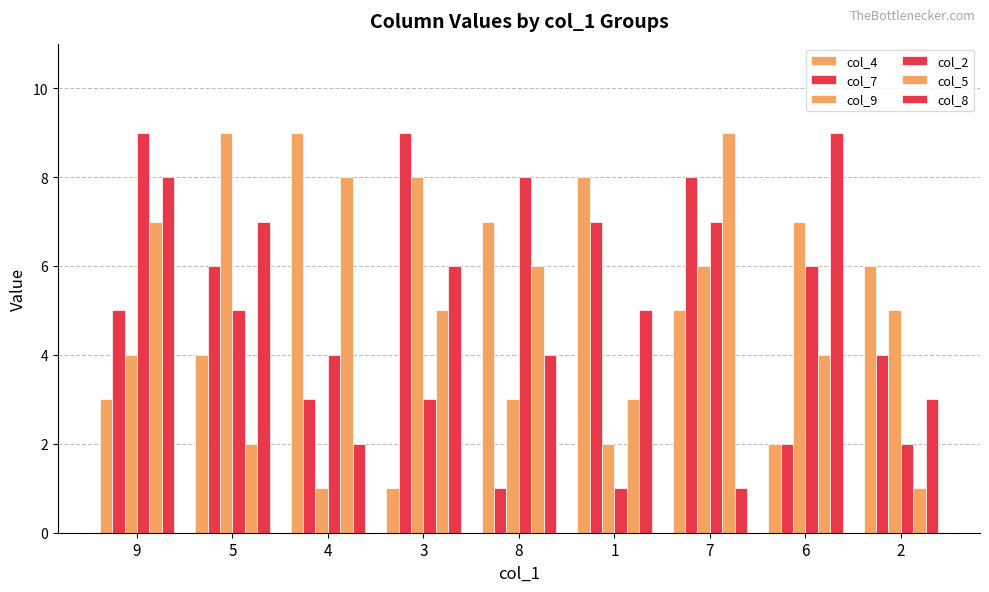

What is the difference between the col_2 values at 2 and 4?

2